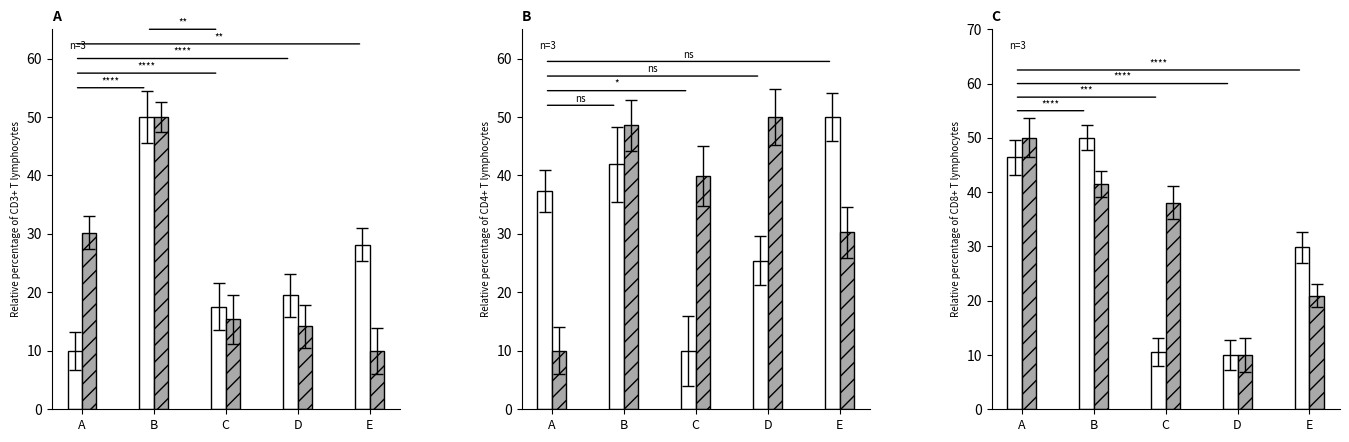

At which label is Pig Iron closest to 30?

A